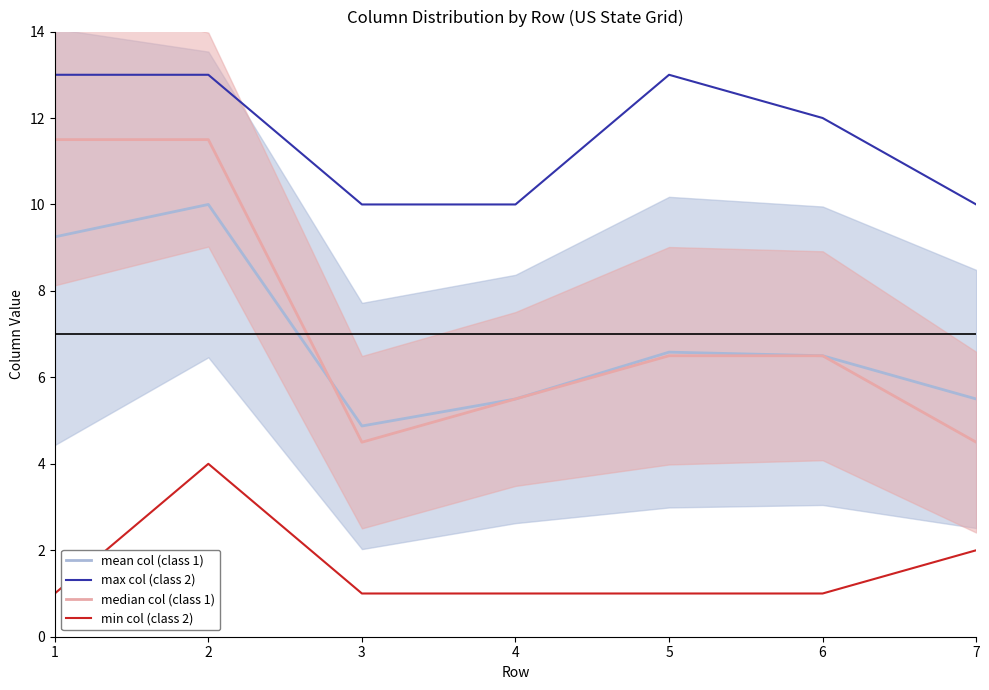

Count the number of data series in this chart.

4